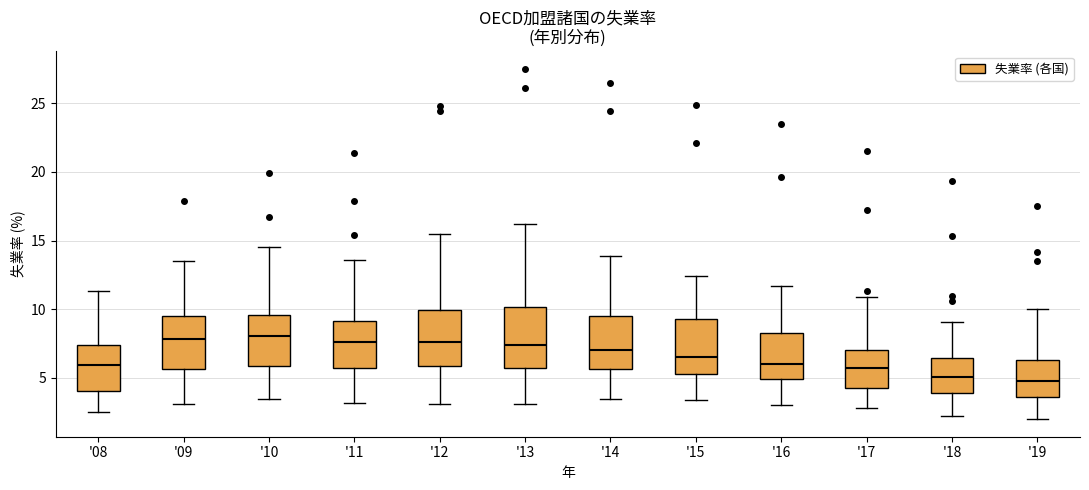

Reading left to right, transcribe this box plot: for each box, give where its median line is, the range the box spans, and where its two whiskers end, as read against the y-axis. The values are not printed on the chart, so give them approximately, as read against the axis.

'08: median 6.0, box 4.0 to 7.5, whiskers 2.5 to 11.5
'09: median 8.0, box 5.5 to 9.5, whiskers 3.0 to 13.5
'10: median 8.0, box 6.0 to 9.5, whiskers 3.5 to 14.5
'11: median 7.5, box 6.0 to 9.0, whiskers 3.0 to 13.5
'12: median 7.5, box 6.0 to 10.0, whiskers 3.0 to 15.5
'13: median 7.5, box 5.5 to 10.0, whiskers 3.0 to 16.0
'14: median 7.0, box 5.5 to 9.5, whiskers 3.5 to 14.0
'15: median 6.5, box 5.5 to 9.5, whiskers 3.5 to 12.5
'16: median 6.0, box 5.0 to 8.5, whiskers 3.0 to 11.5
'17: median 5.5, box 4.5 to 7.0, whiskers 3.0 to 11.0
'18: median 5.0, box 4.0 to 6.5, whiskers 2.0 to 9.0
'19: median 5.0, box 3.5 to 6.5, whiskers 2.0 to 10.0